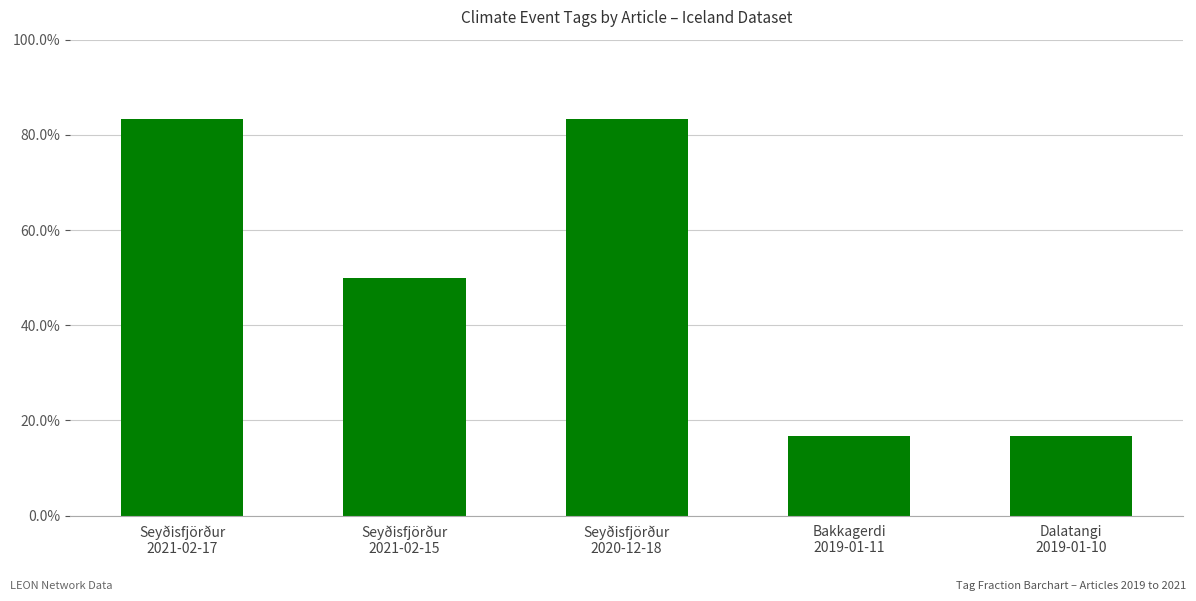

What is the sum of all values?

2.5